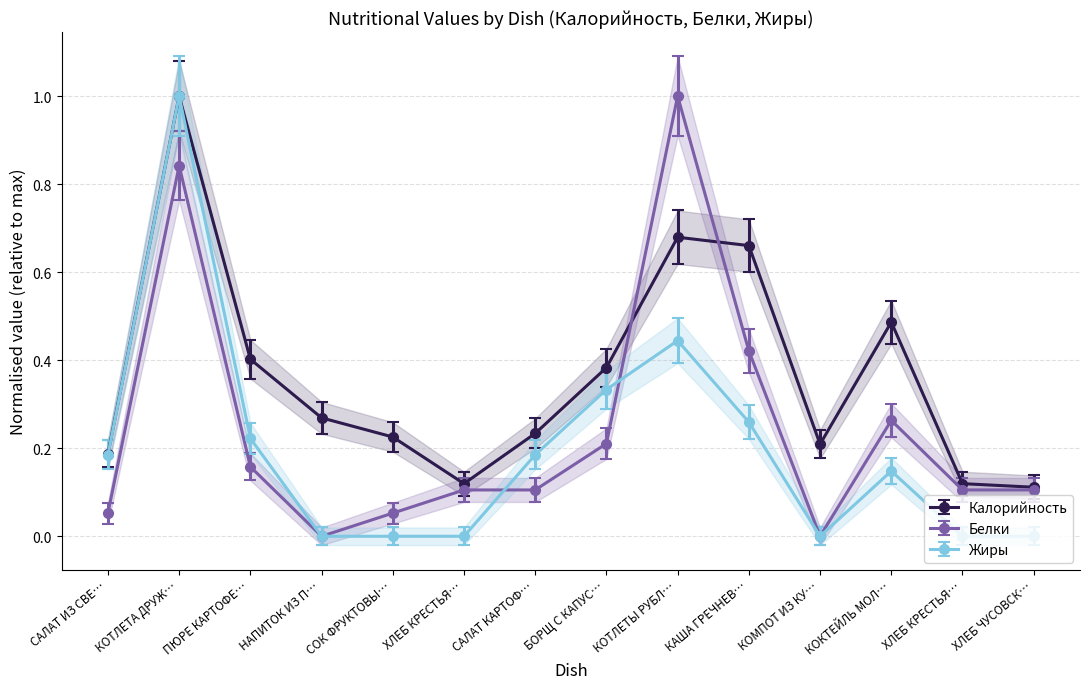

The value of Жиры at КОТЛЕТЫ РУБЛ… is 0.4. True or false?

True